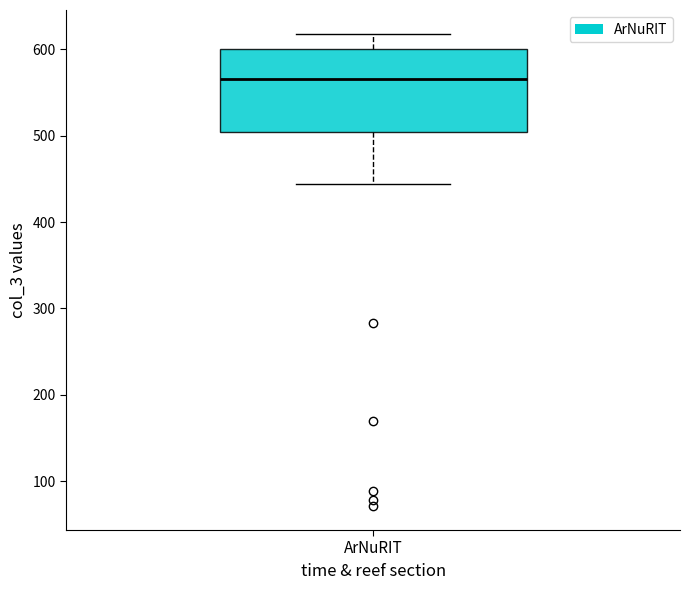

Where does the lower whisker of the box for ArNuRIT end on the y-axis? The values are not printed on the chart, so give them approximately, as read against the axis.

440